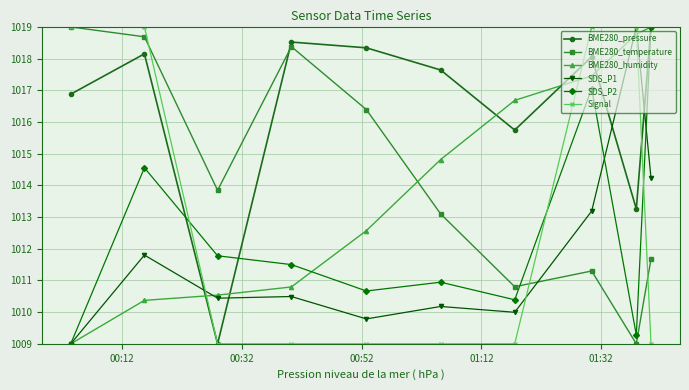

Which series ends up on top after the final intersection of BME280_temperature and BME280_humidity?

BME280_humidity